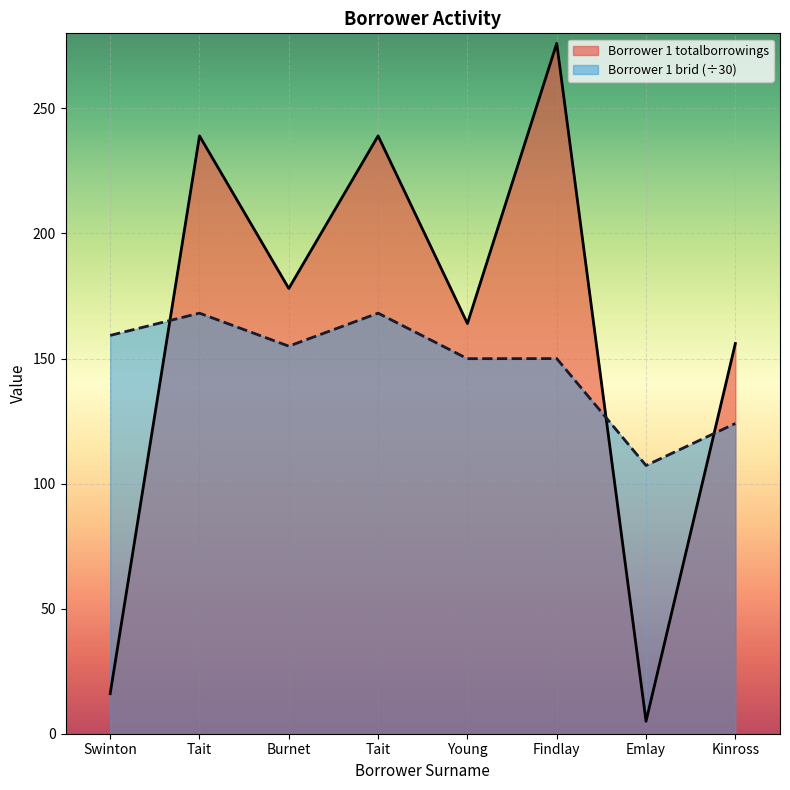

Reading right to left, list all the values displayed in this chart.

Borrower 1 totalborrowings: Kinross=156.0	Emlay=5.0	Findlay=276.0	Young=164.0	Tait=239.0	Burnet=178.0	Tait=239.0	Swinton=16.0
Borrower 1 brid: Kinross=124.0	Emlay=107.2	Findlay=150.0	Young=149.9	Tait=168.1	Burnet=154.9	Tait=168.1	Swinton=159.2